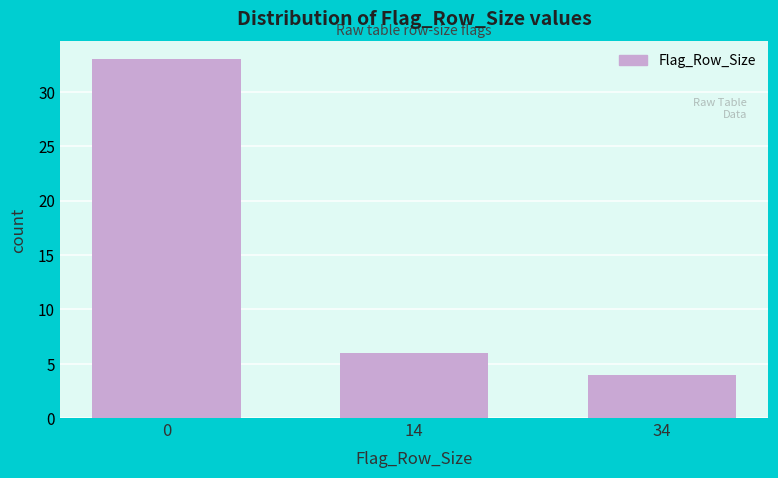

Reading left to right, extract all data points from this chart.

0=33	14=6	34=4